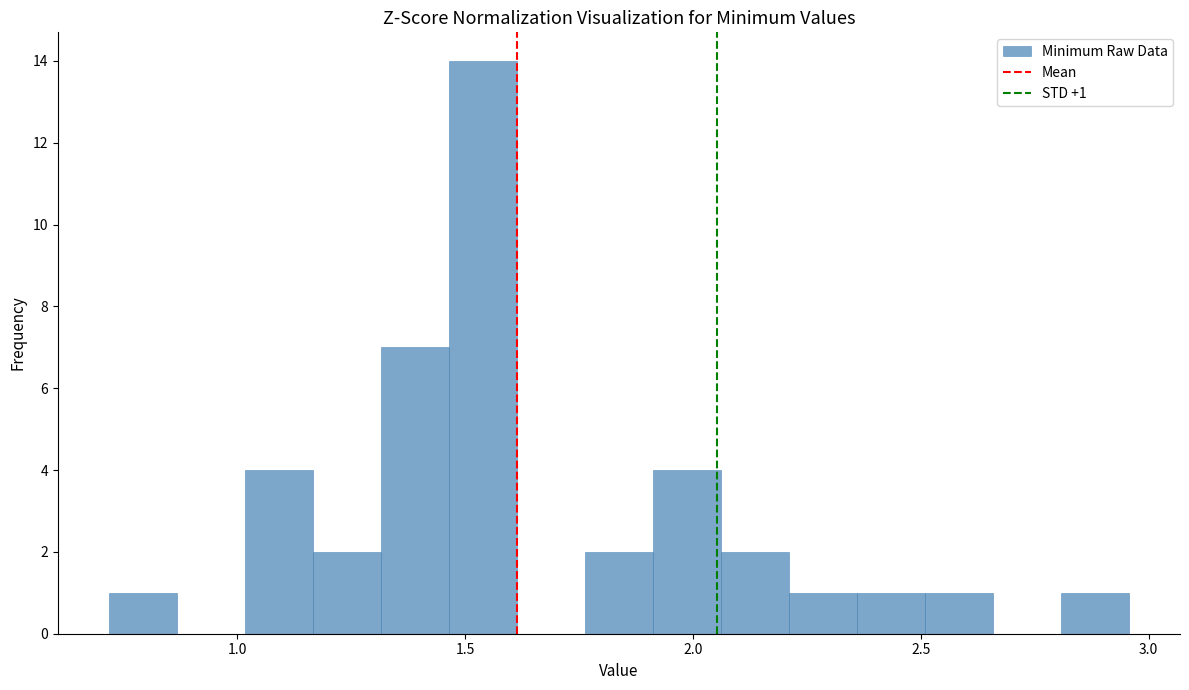

Around what value on the x-axis is the tallest bar? Give the approximate position of its centre, as read against the axis.

1.55